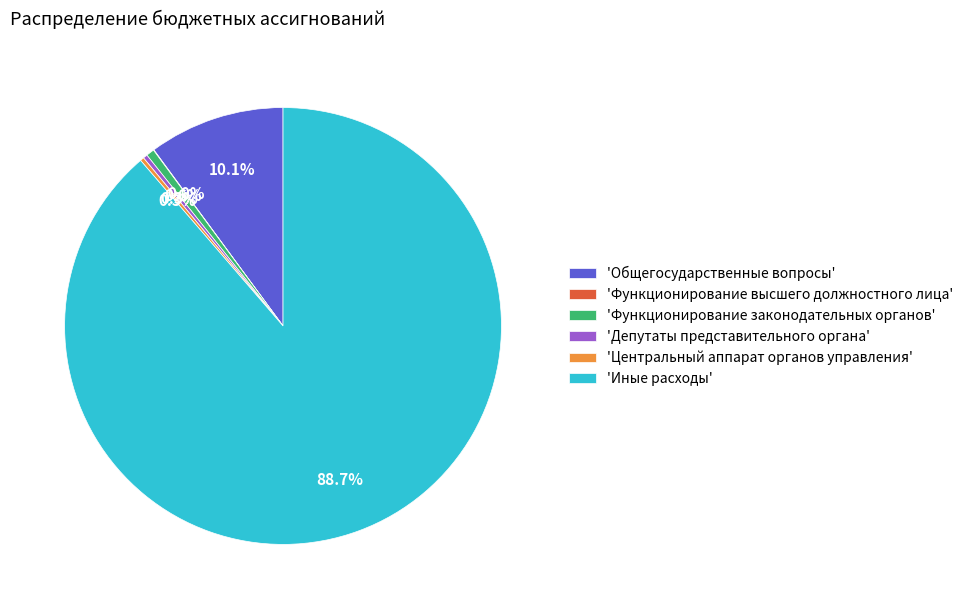

Between 'Общегосударственные вопросы' and 'Иные расходы', which is larger?

'Иные расходы'